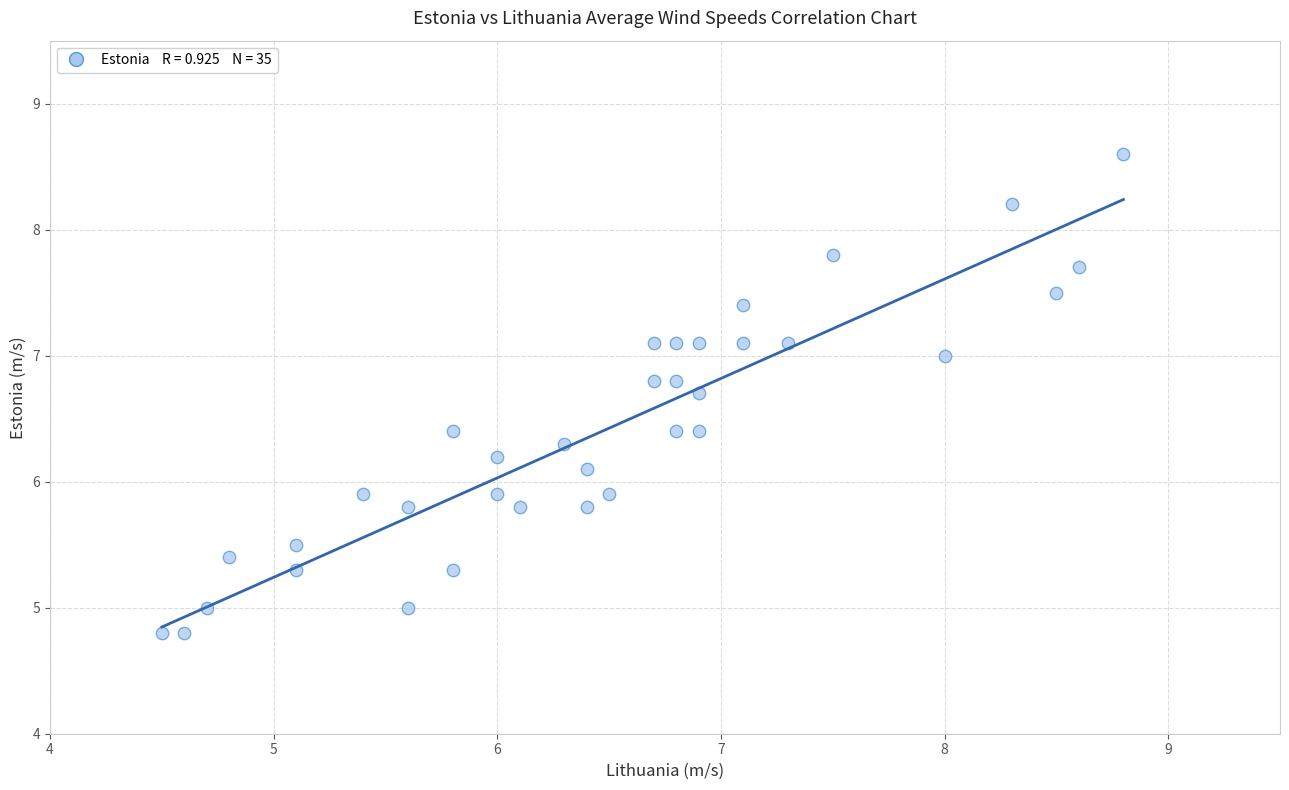

What is the range of X values (max minus min)?

4.3